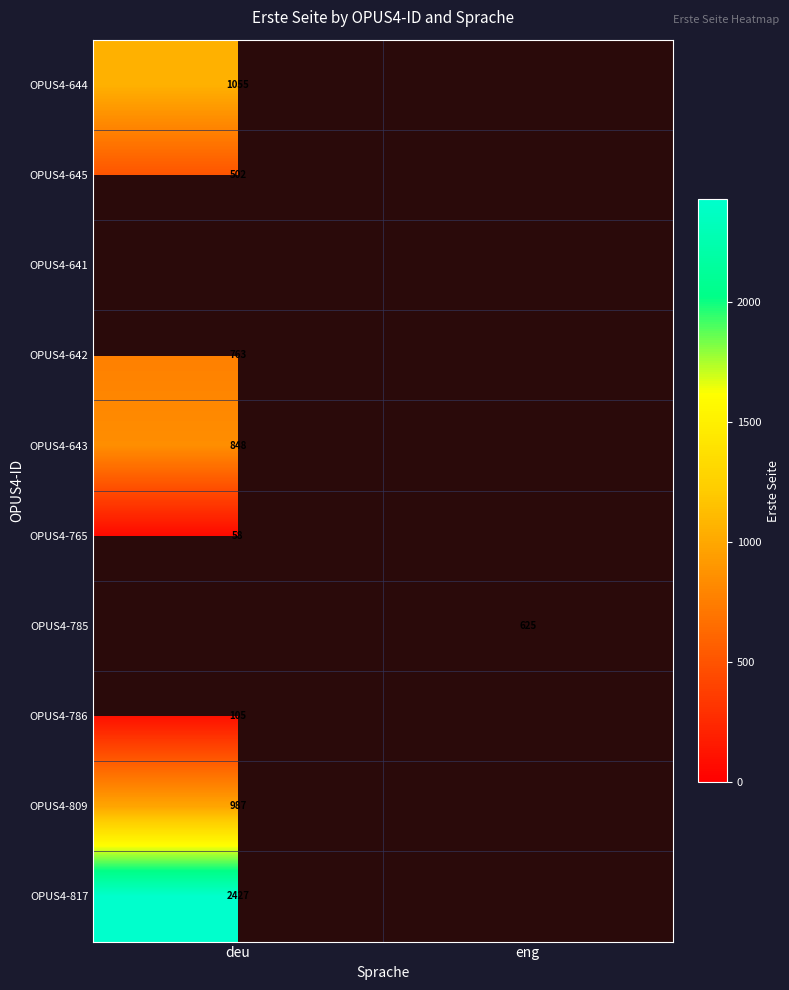

True or false: OPUS4-643 has a value of 1446 at deu.

False